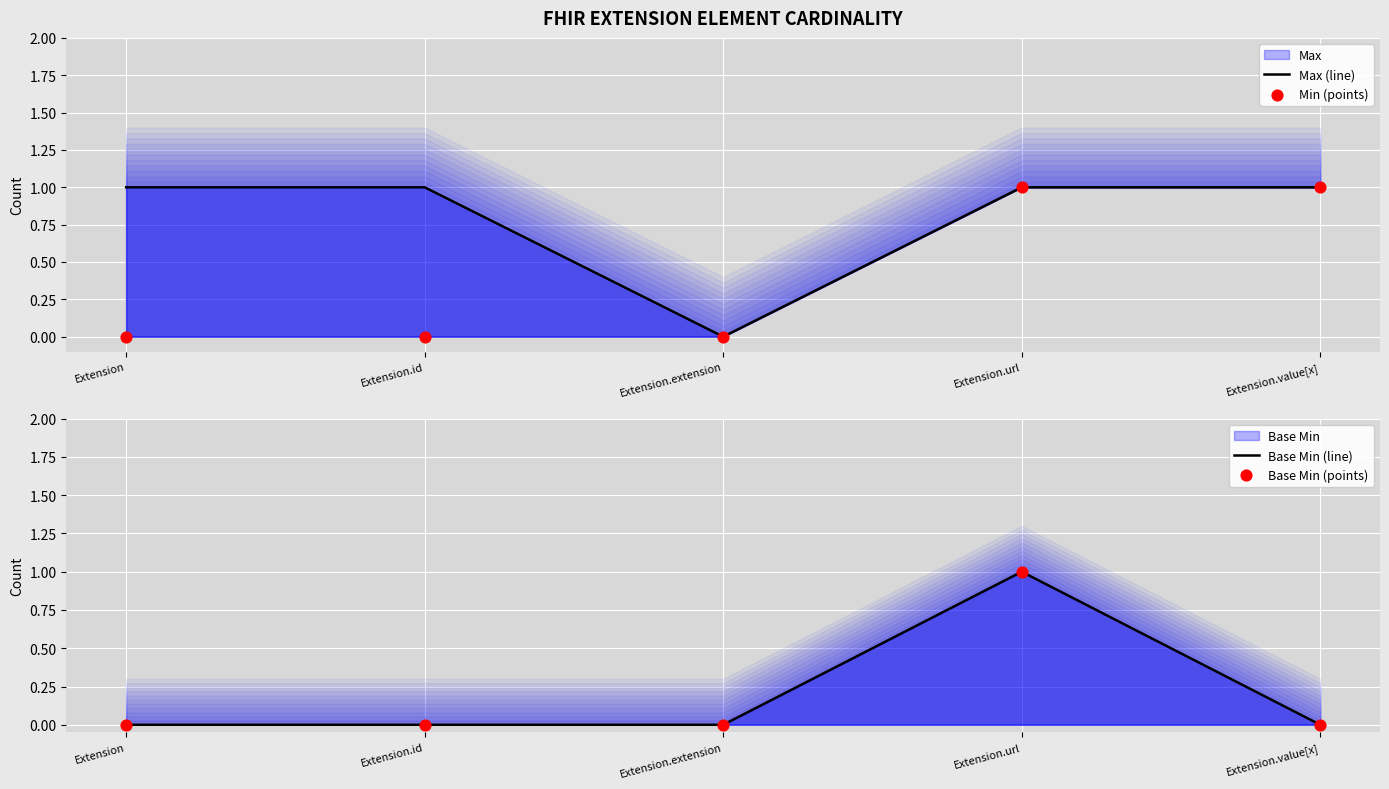

Which series reaches the minimum Y coordinate?

Max (line)